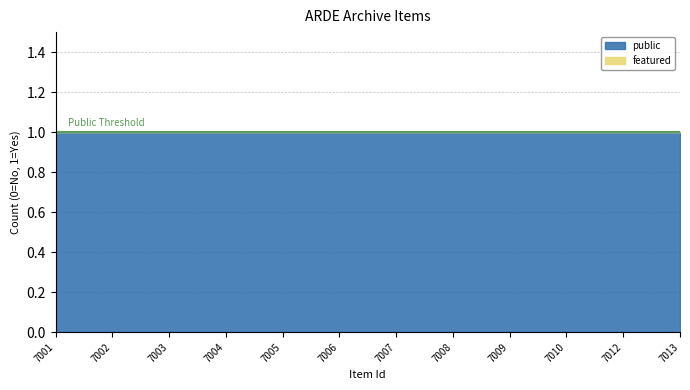

What is the total value across all series at 7007?

1